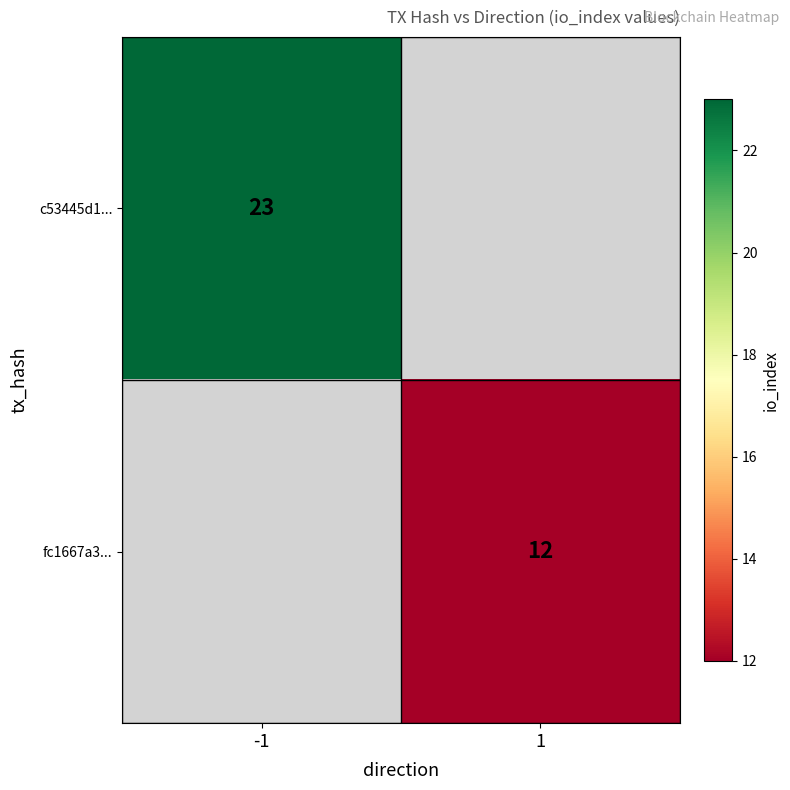

The value of c53445d1... at -1 is 10. True or false?

False